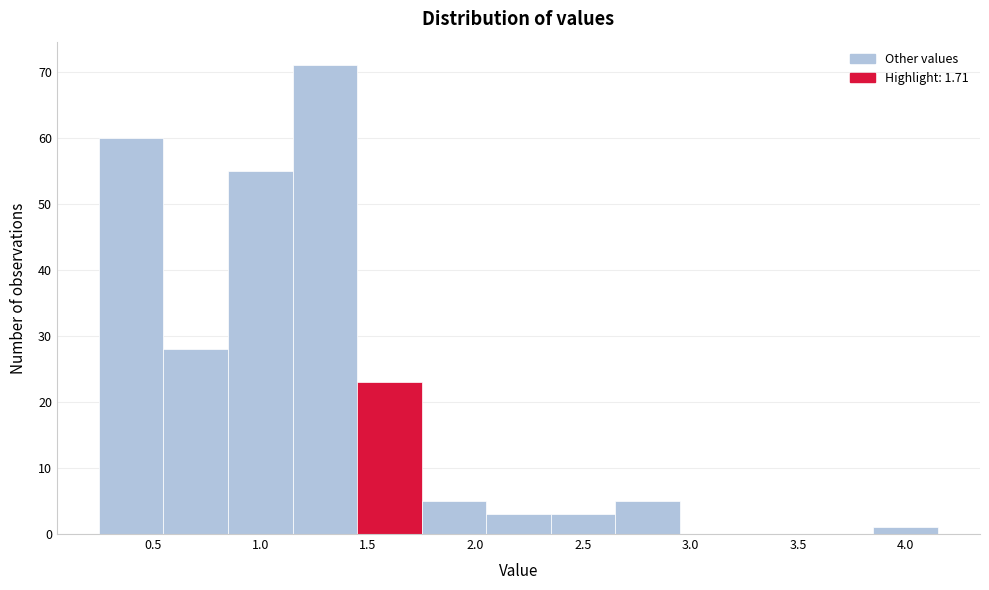

Reading left to right, list every bar in this chart as the range it spans on the x-axis followed by its height. The values are not printed on the chart, so give them approximately, as read against the axis.

0.25 to 0.55: 60
0.55 to 0.85: 28
0.85 to 1.15: 55
1.15 to 1.45: 71
1.45 to 1.75: 23
1.75 to 2.05: 5
2.05 to 2.35: 3
2.35 to 2.65: 3
2.65 to 2.95: 5
2.95 to 3.25: 0
3.25 to 3.55: 0
3.55 to 3.85: 0
3.85 to 4.15: 1